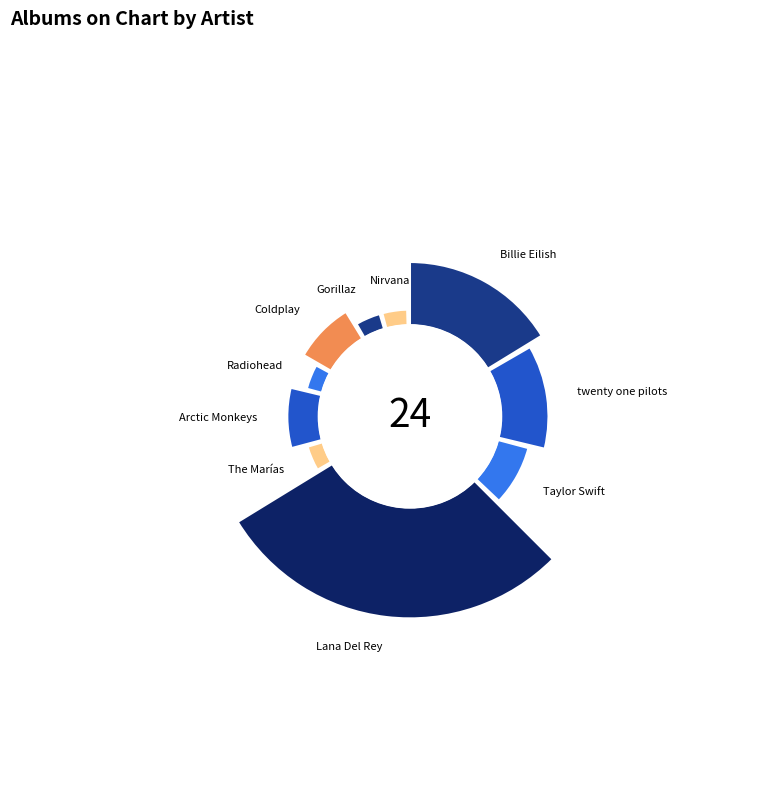

To the nearest percent, what is the average slice percentage?

10%